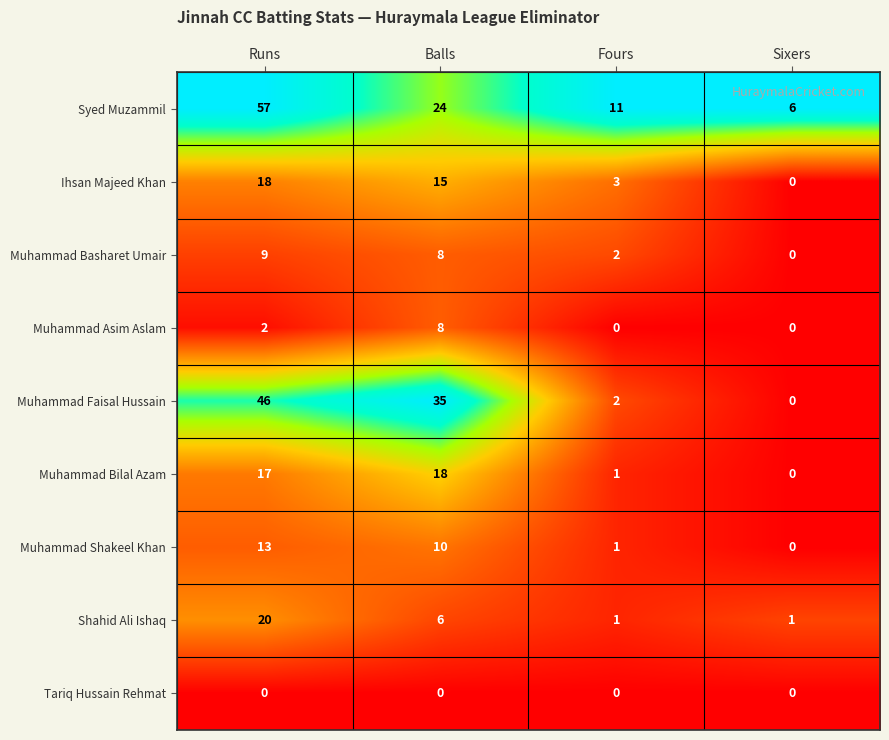

How many data points does each series have?

4